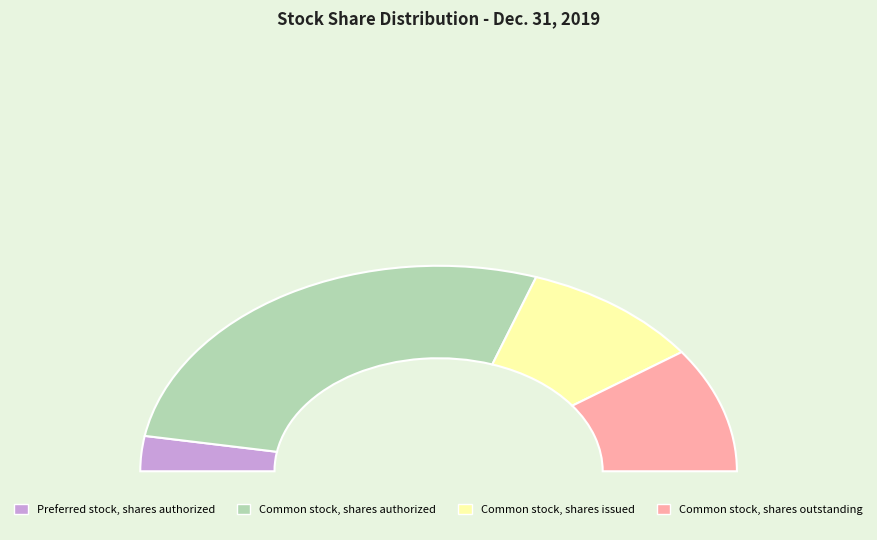

What percentage is the Common stock, shares issued slice, to the nearest percent?

20%